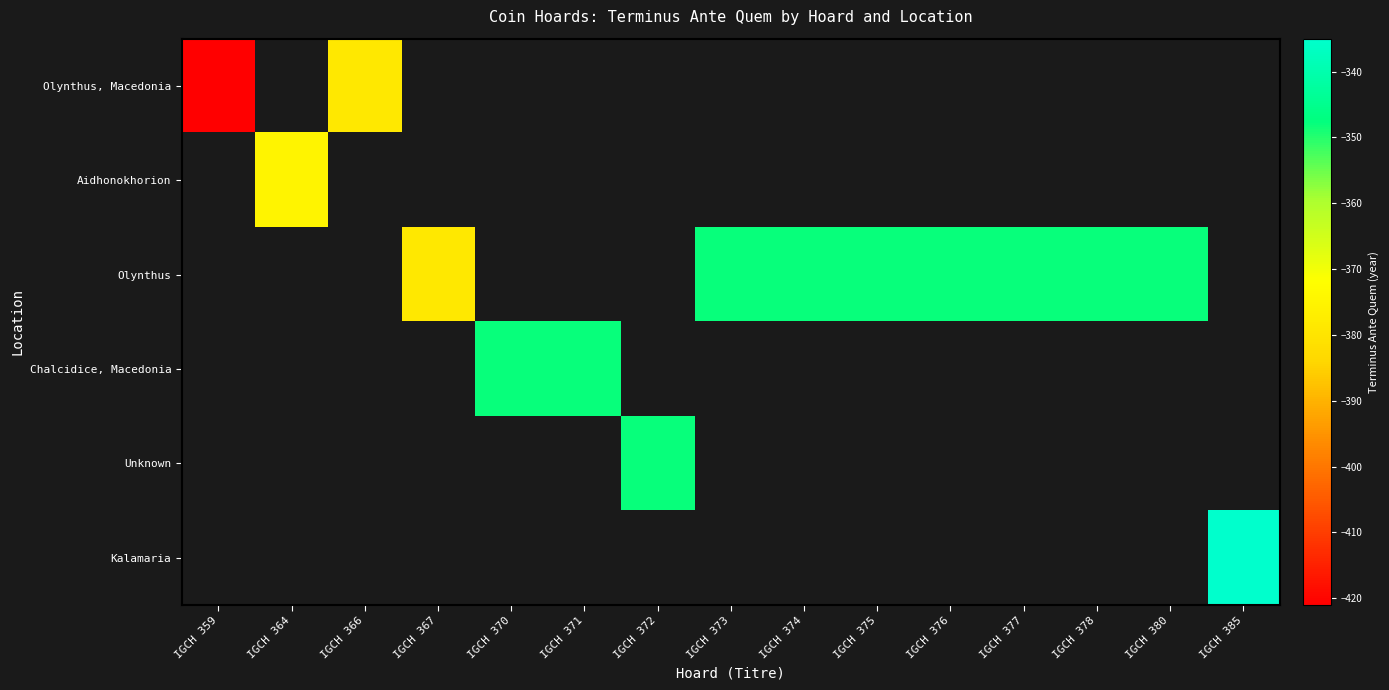

How many negative values does the Kalamaria series have?

1